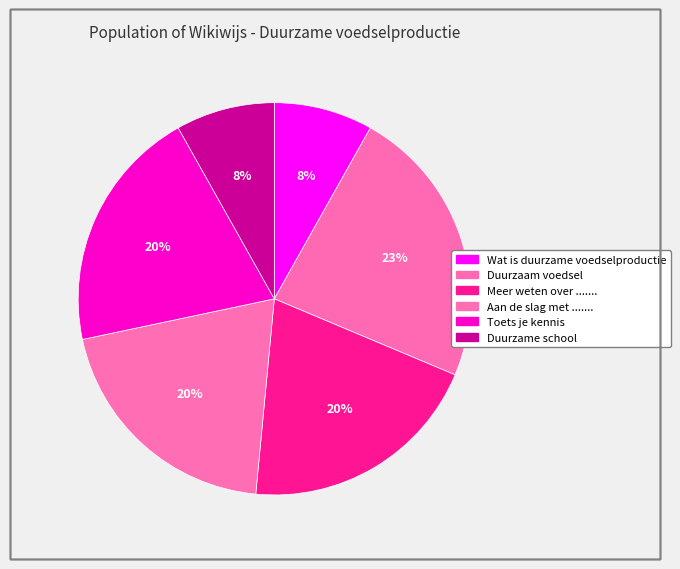

Count the number of slices in the pie.

6